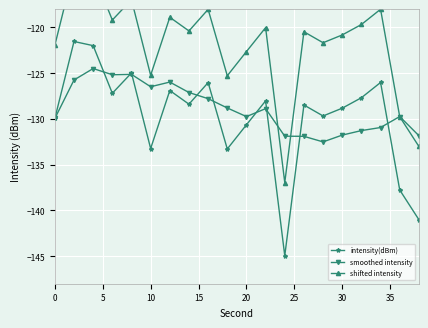

What is the difference between the maximum and second lowest values in the smoothed intensity series?

7.4